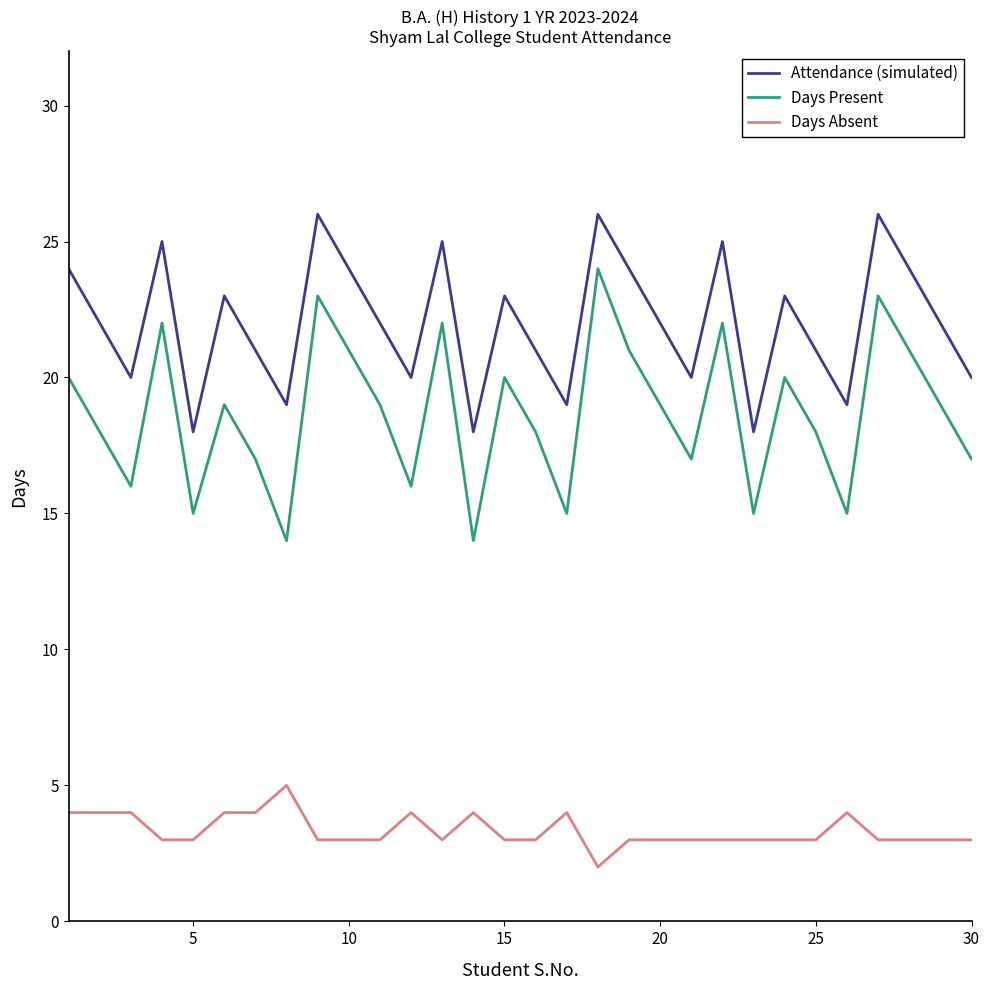

True or false: Days Absent and Days Present intersect in this chart.

False